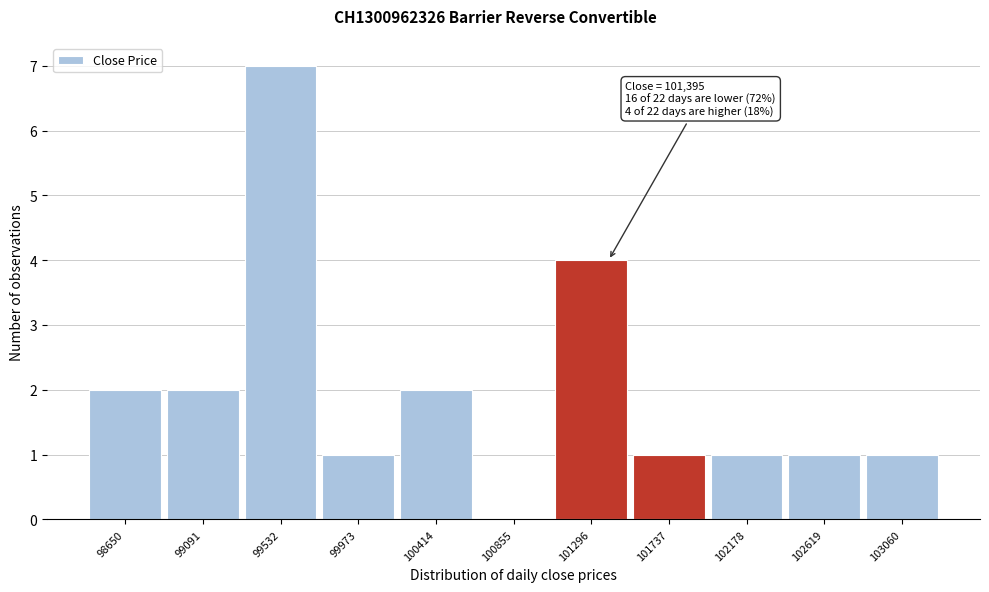

Which range on the x-axis has the tallest bar?

99300 to 99750